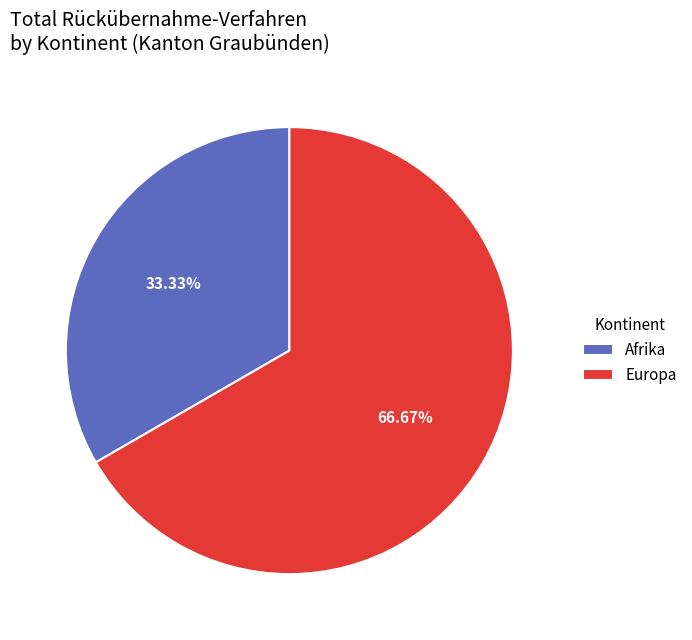

Combined, do Afrika and Europa account for over 50%?

Yes